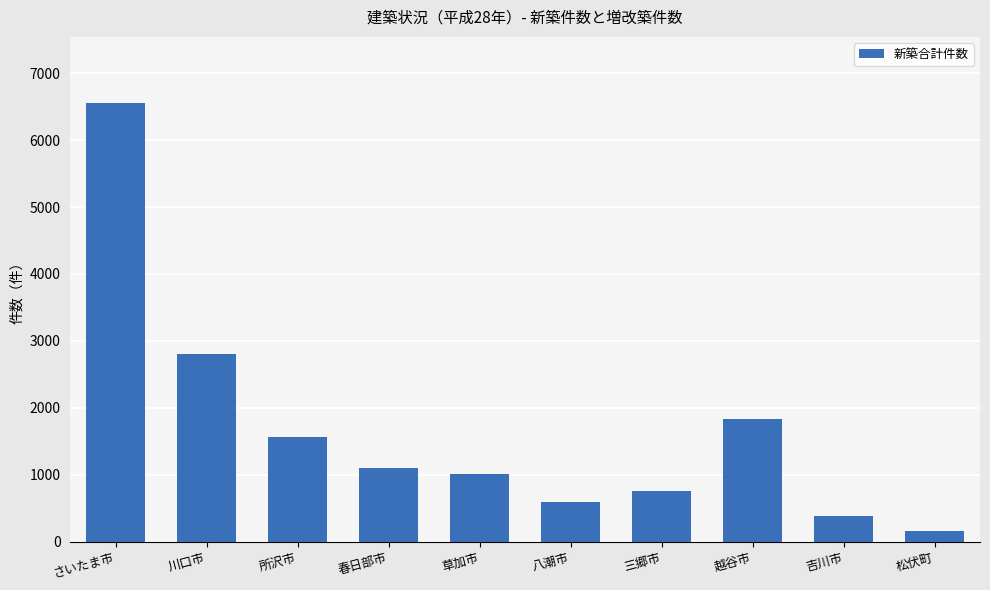

Rank the categories by value from lowest to highest.

松伏町, 吉川市, 八潮市, 三郷市, 草加市, 春日部市, 所沢市, 越谷市, 川口市, さいたま市